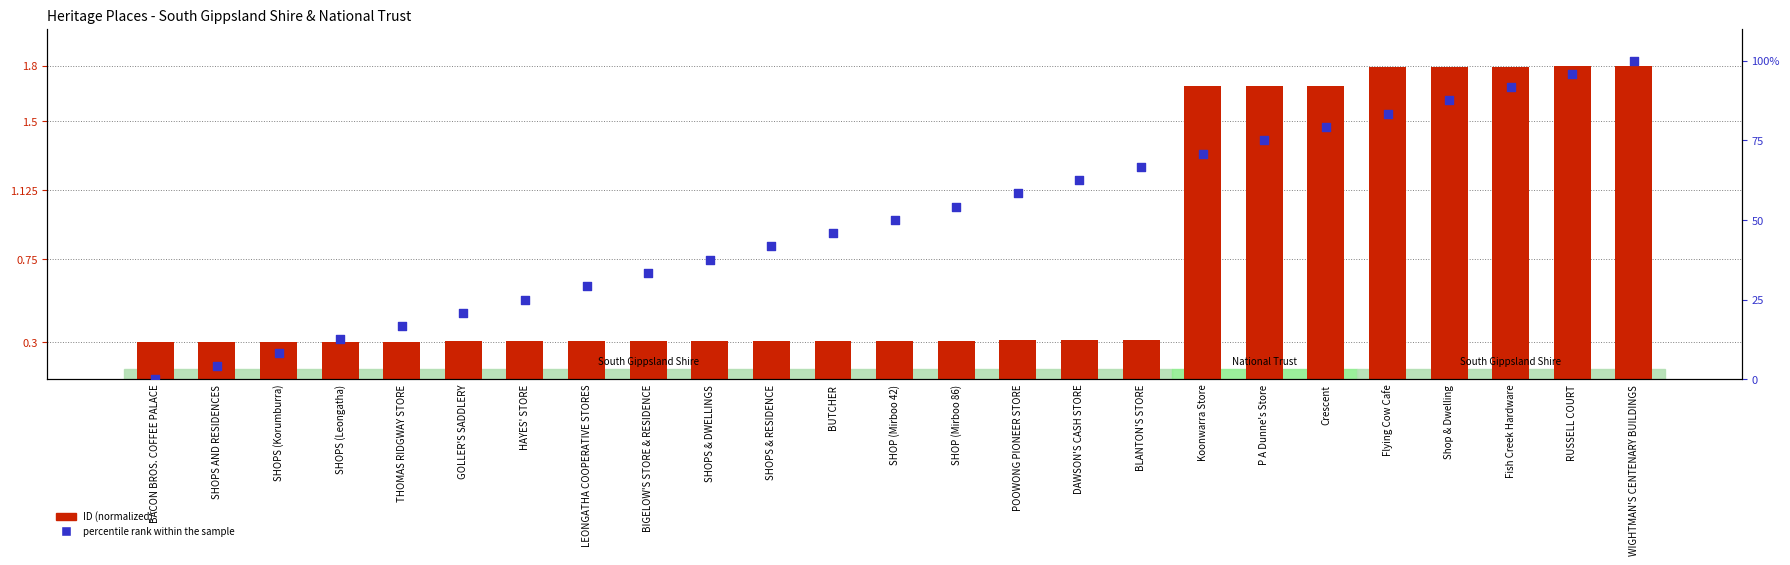

Which series has the largest Y range (max minus min)?

percentile rank within the sample